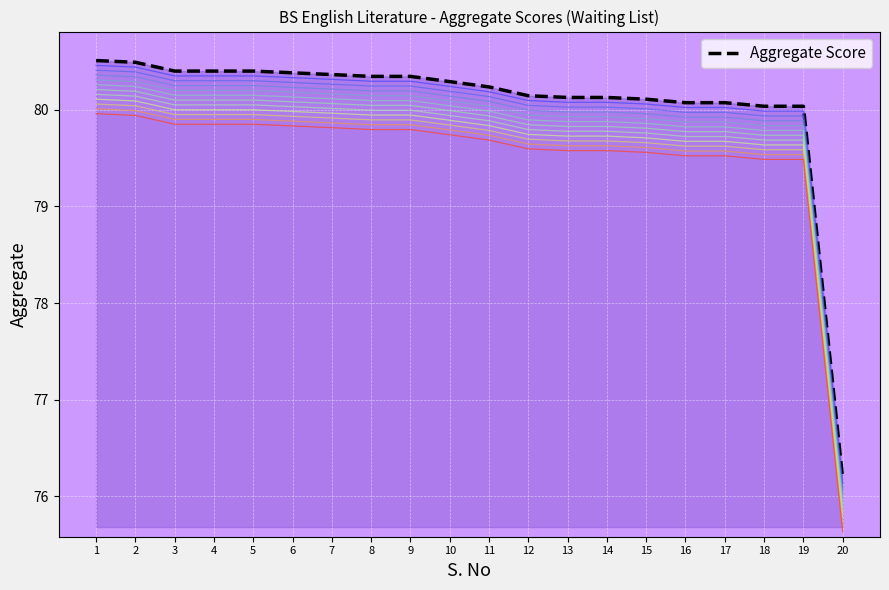

Rank the categories by value from lowest to highest.

20, 18, 19, 16, 17, 15, 13, 14, 12, 11, 10, 8, 9, 7, 6, 3, 4, 5, 2, 1